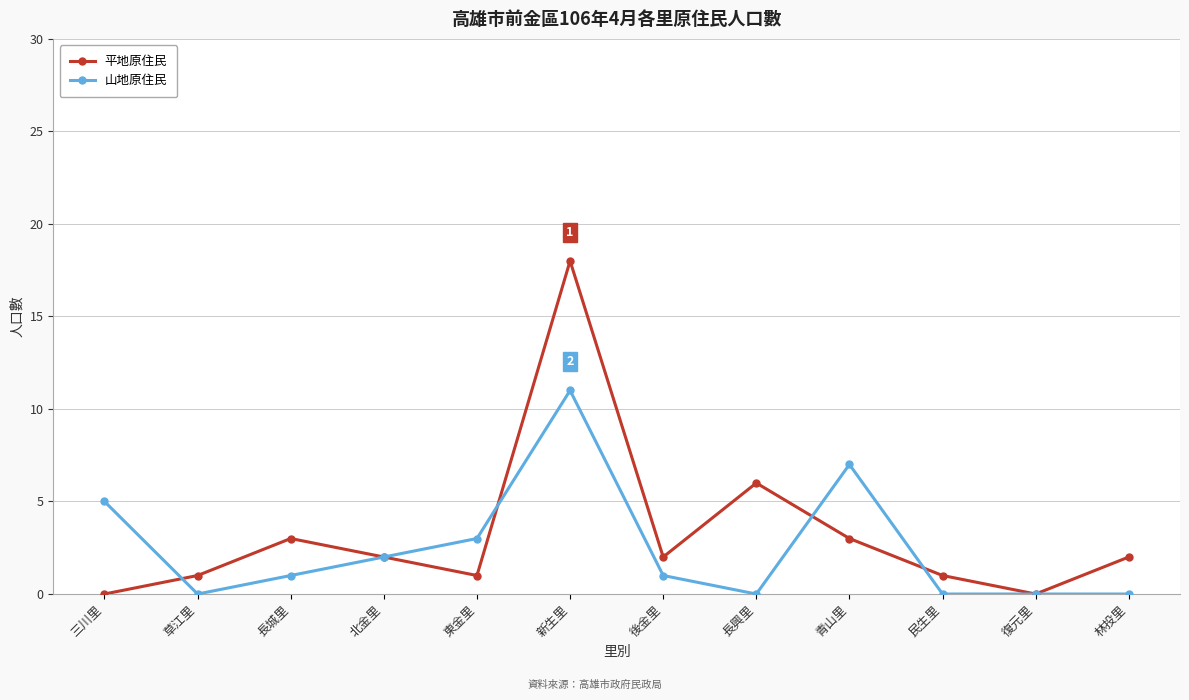

List the series in order of their peak value, highest first.

平地原住民, 山地原住民